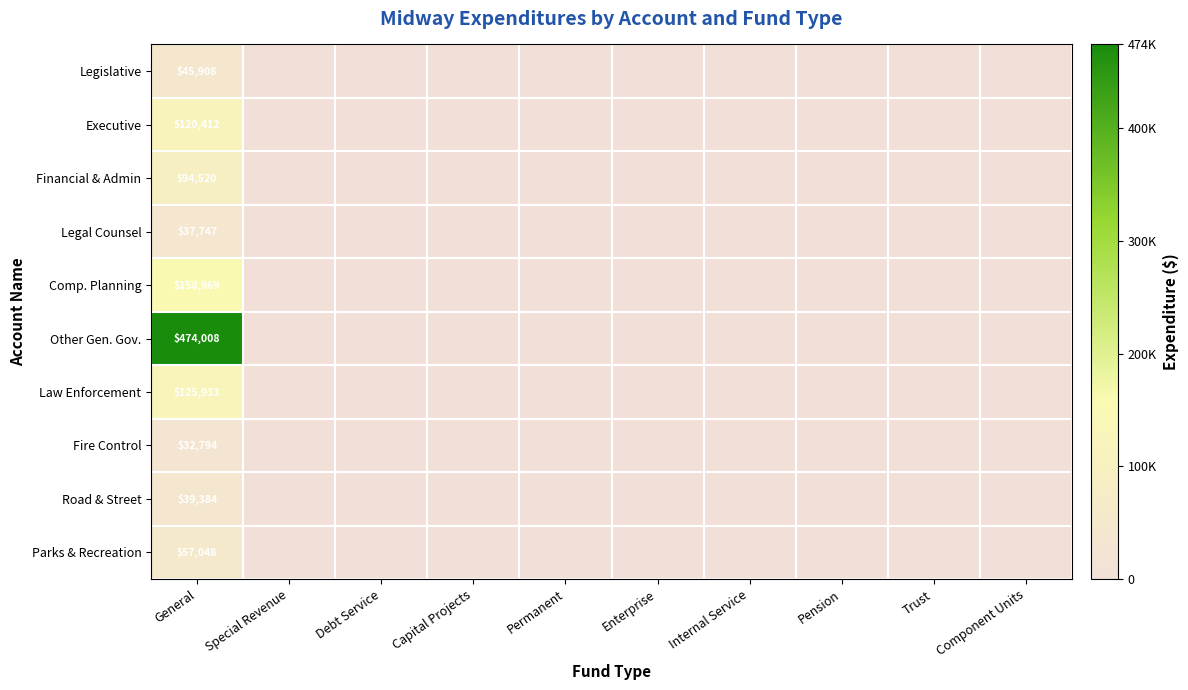

Rank the series at General from lowest to highest value.

Fire Control, Legal Counsel, Road & Street, Legislative, Parks & Recreation, Financial & Admin, Executive, Law Enforcement, Comp. Planning, Other Gen. Gov.